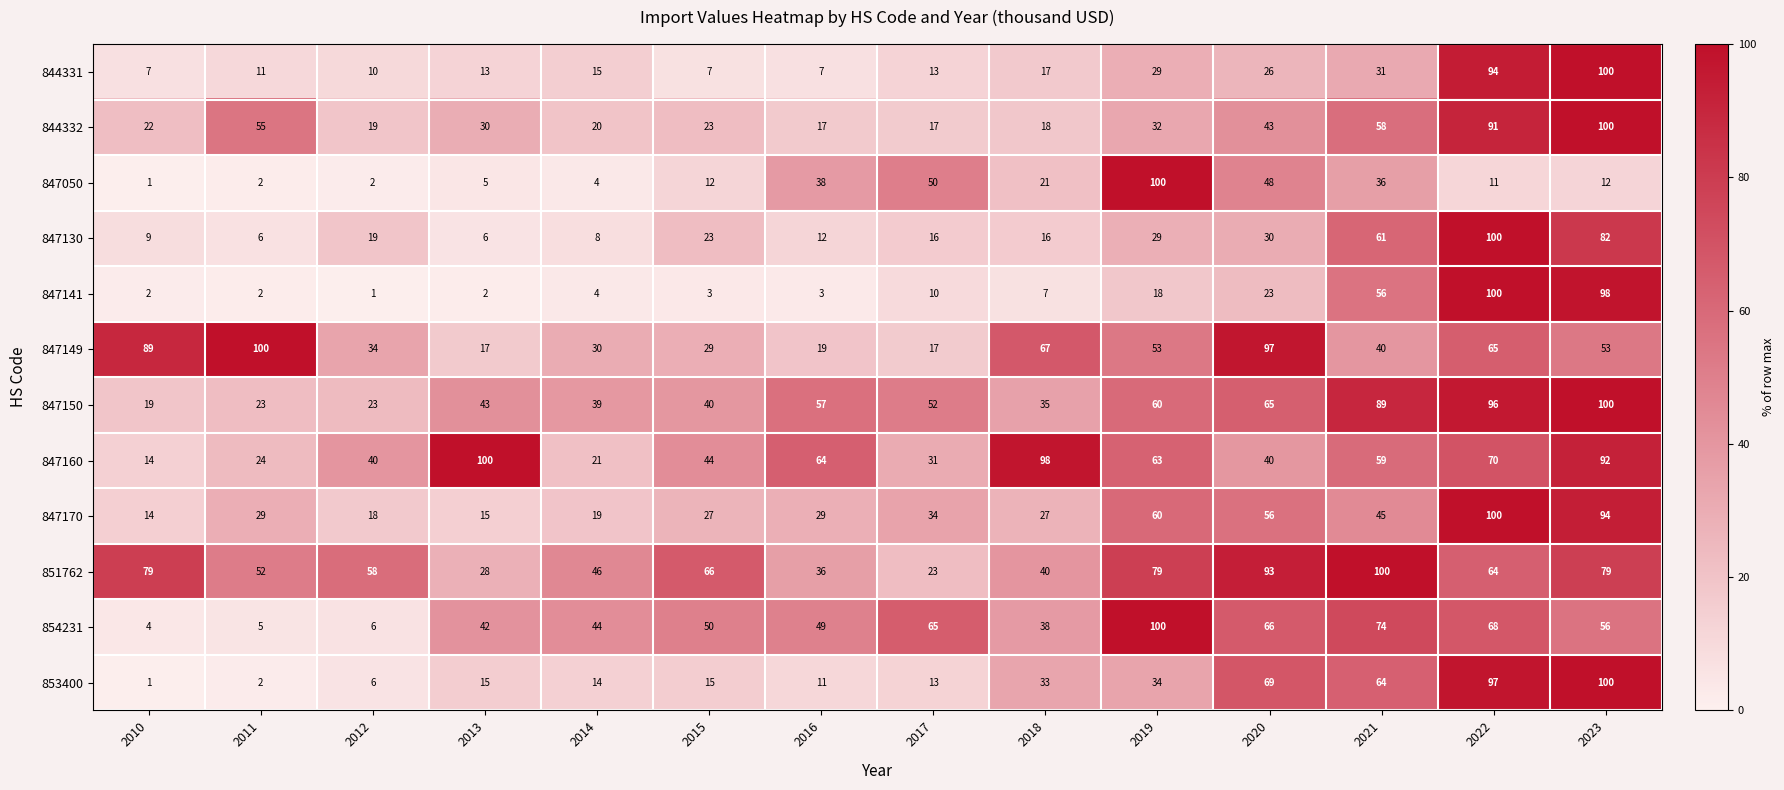

What is the maximum value shown in the chart?

100